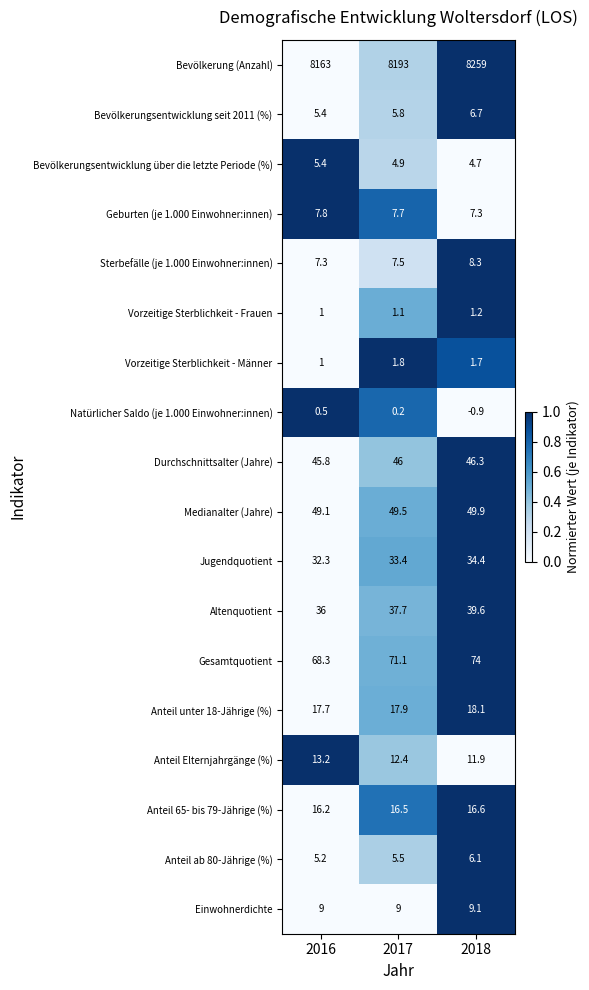

What is the difference between the highest and lowest values at 2016?

8162.5